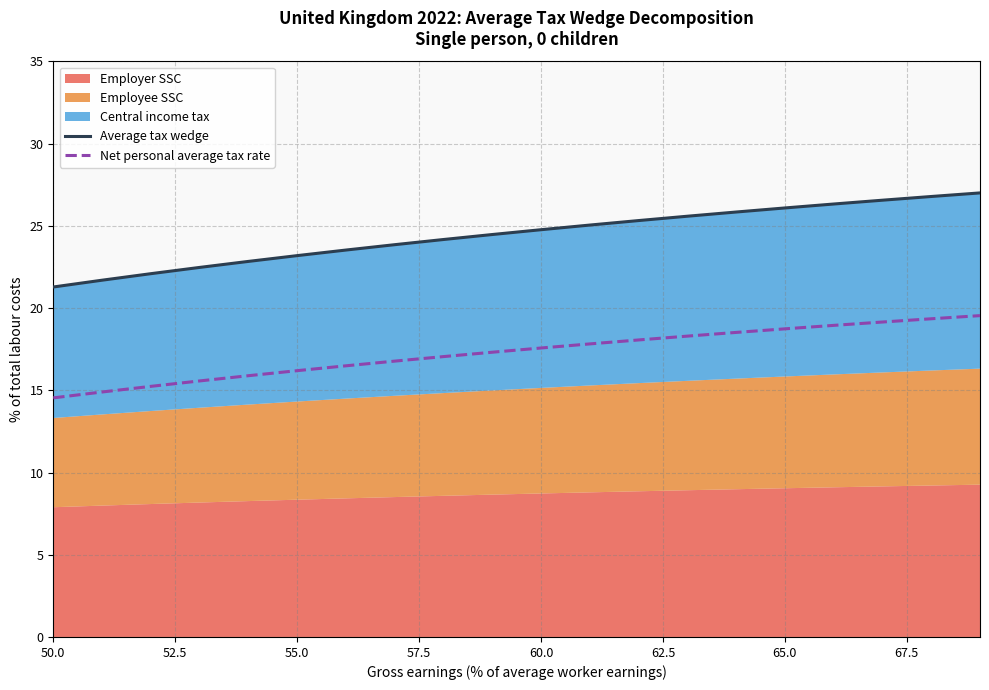

How many values in the Average tax wedge series exceed 24?

12